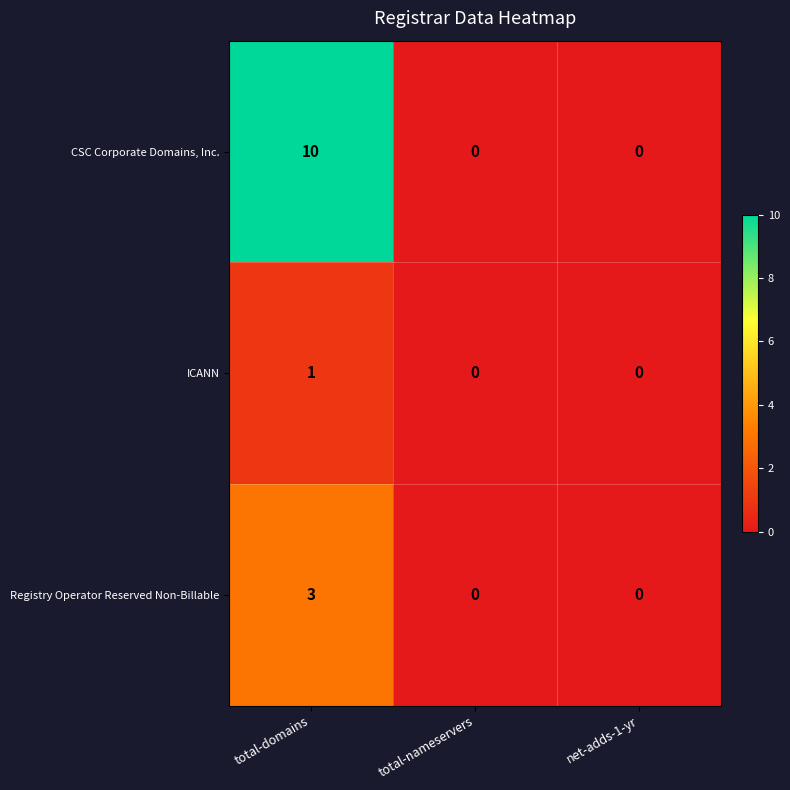

What is the difference between the maximum and second lowest values in the Registry Operator Reserved Non-Billable series?

3